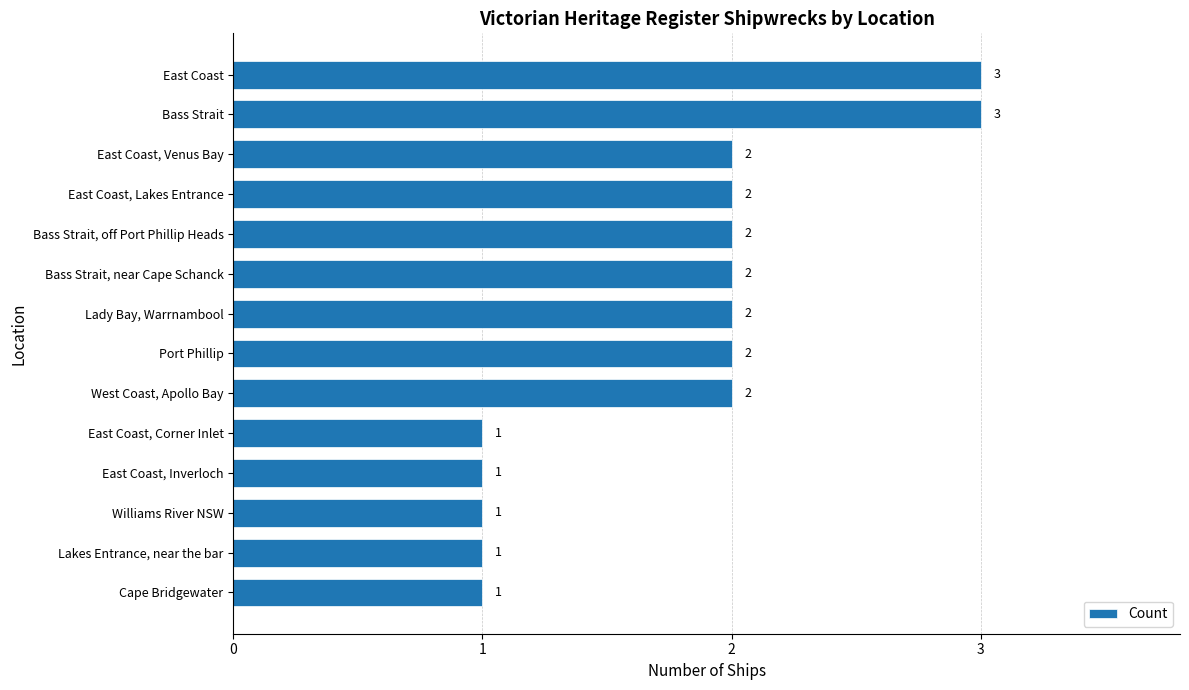

What is the sum of all values?

25